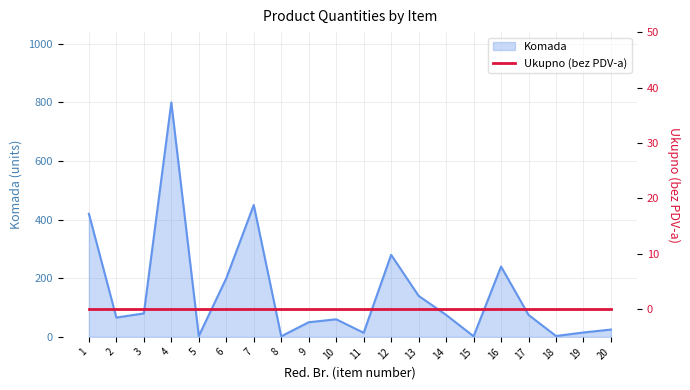

At which category does the chart reach its peak across all series?

4